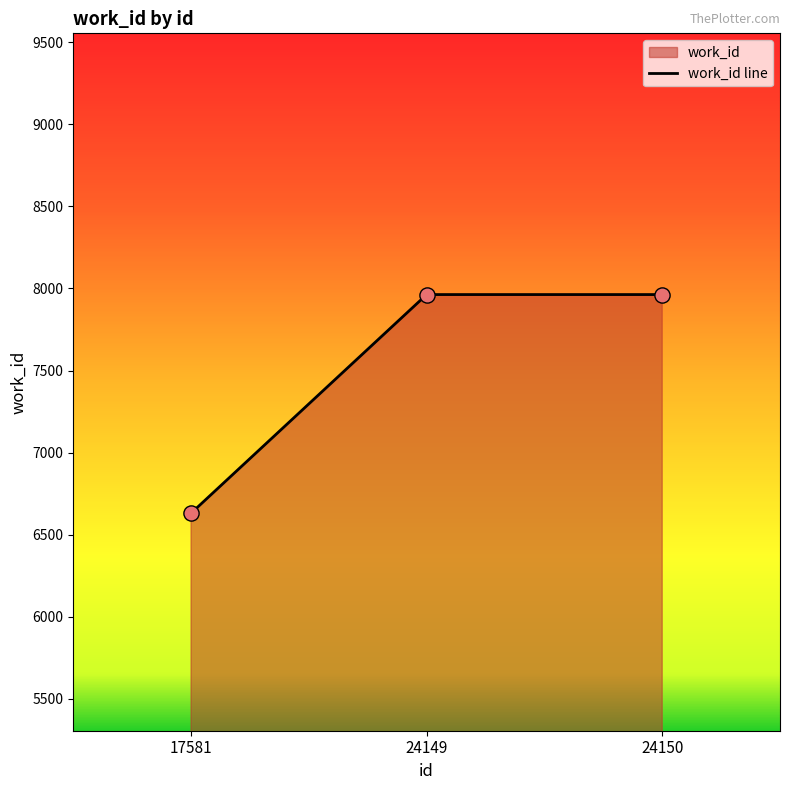

Between 17581 and 24150, which is larger?

24150